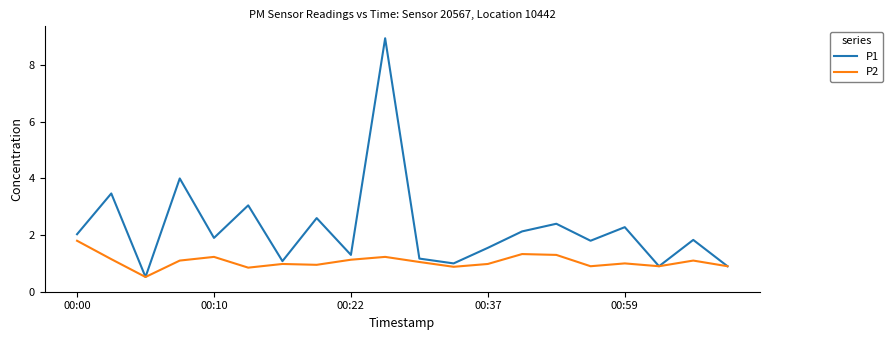

Which series has the widest spread of values?

P1